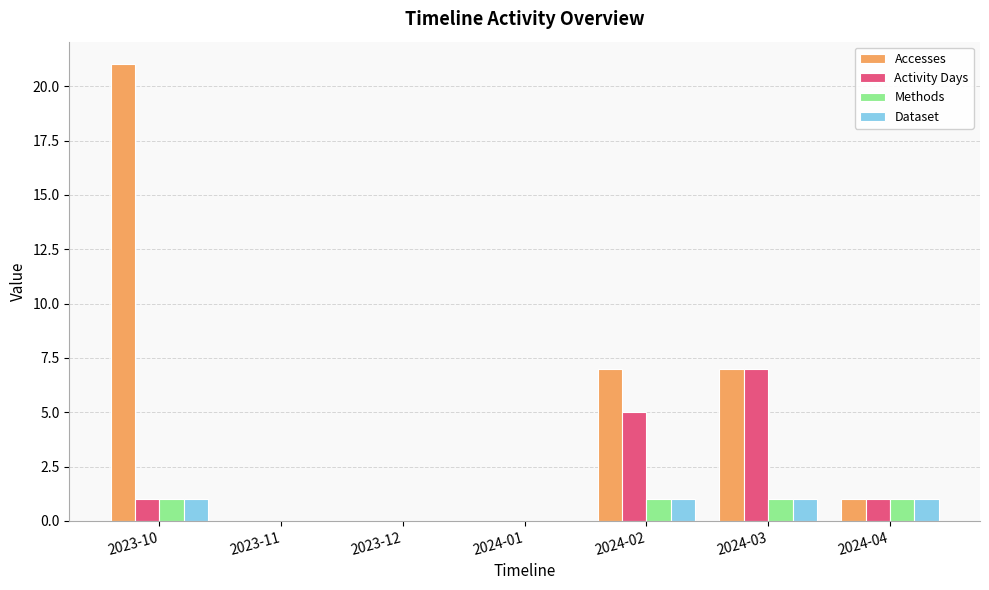

Which series has the largest total across all categories?

Accesses